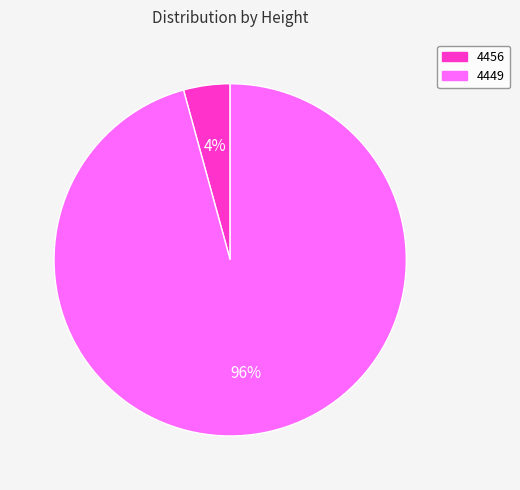

Does 4449 represent more than half of the total?

Yes